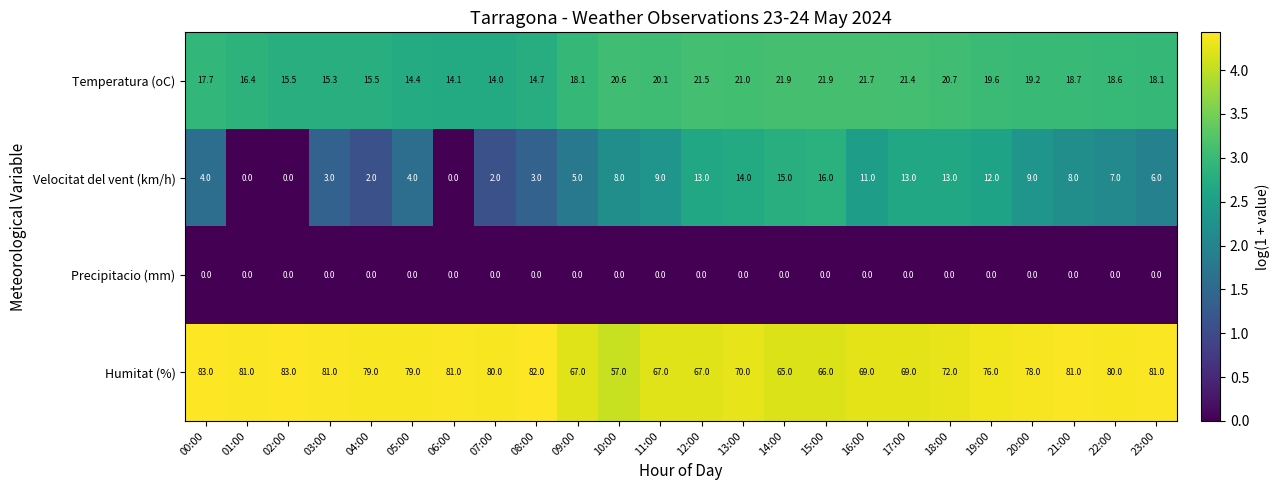

At which label does Humitat (%) reach its minimum?

10:00